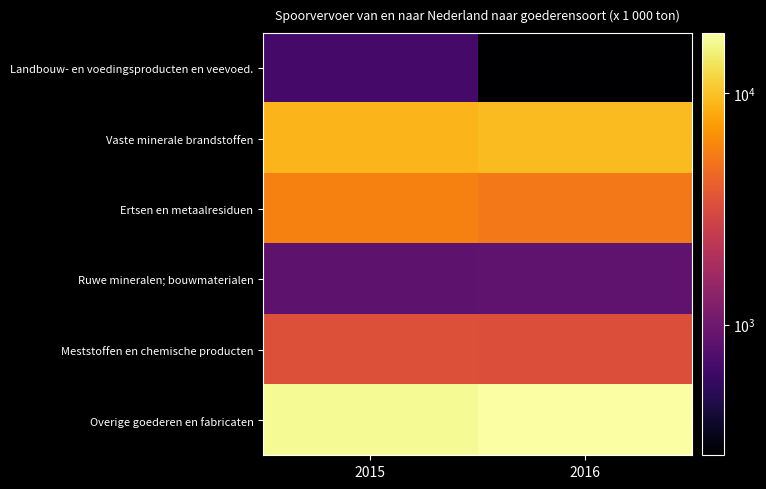

How many data points does each series have?

2